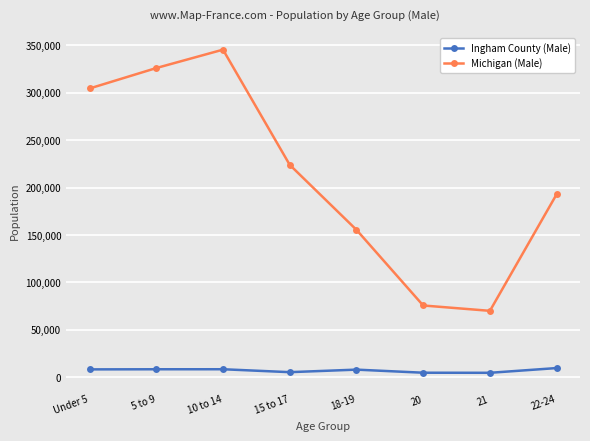

The value of Michigan (Male) at 18-19 is 155456. True or false?

True